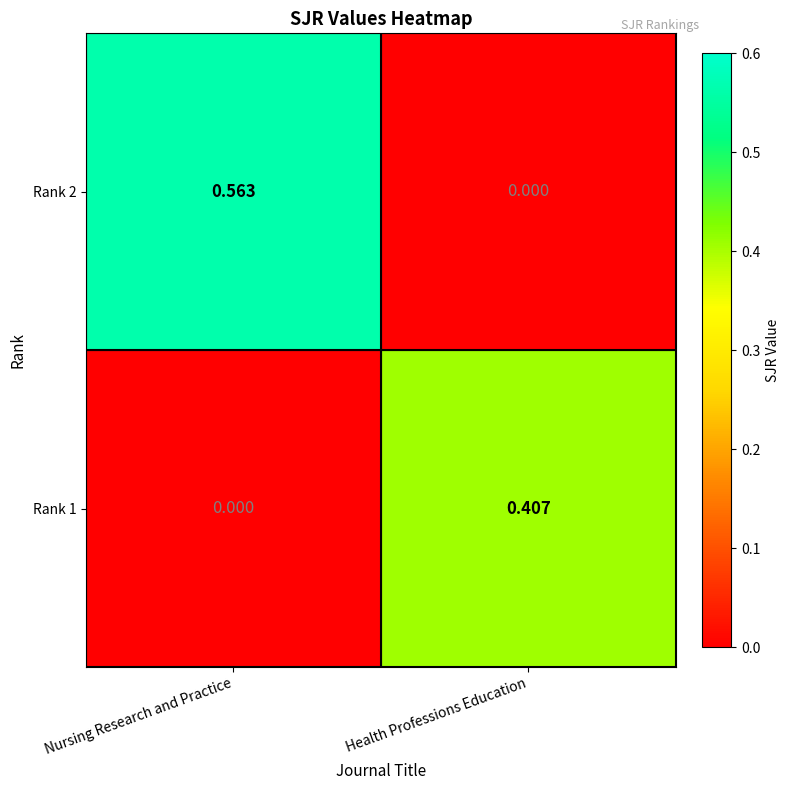

At which label is Rank 2 closest to 0?

Health Professions Education